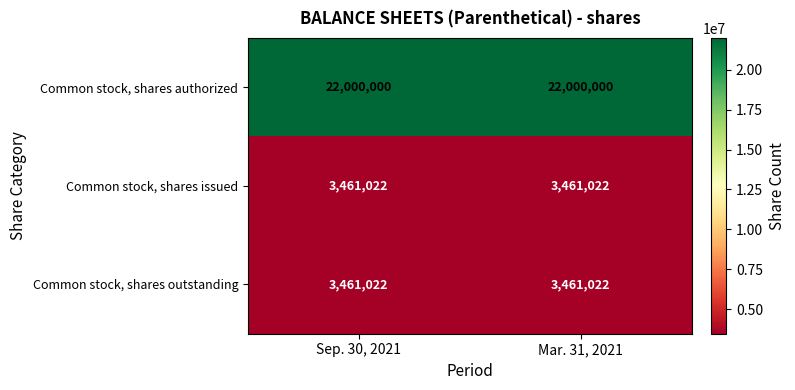

The value of Common stock, shares issued at Mar. 31, 2021 is 5122516. True or false?

False